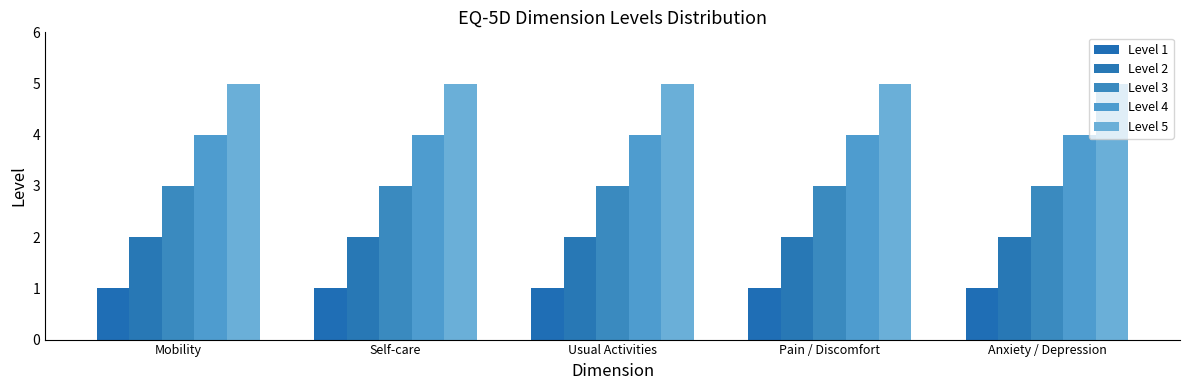

What is the maximum value for Level 2?

2